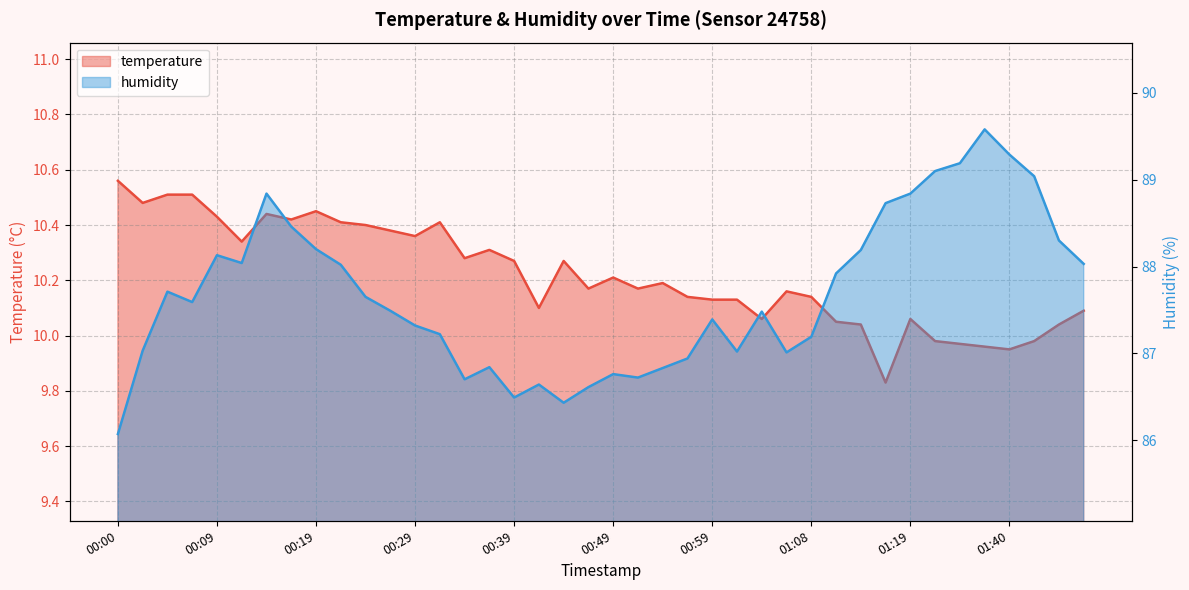

What position from the left is 01:01?

26